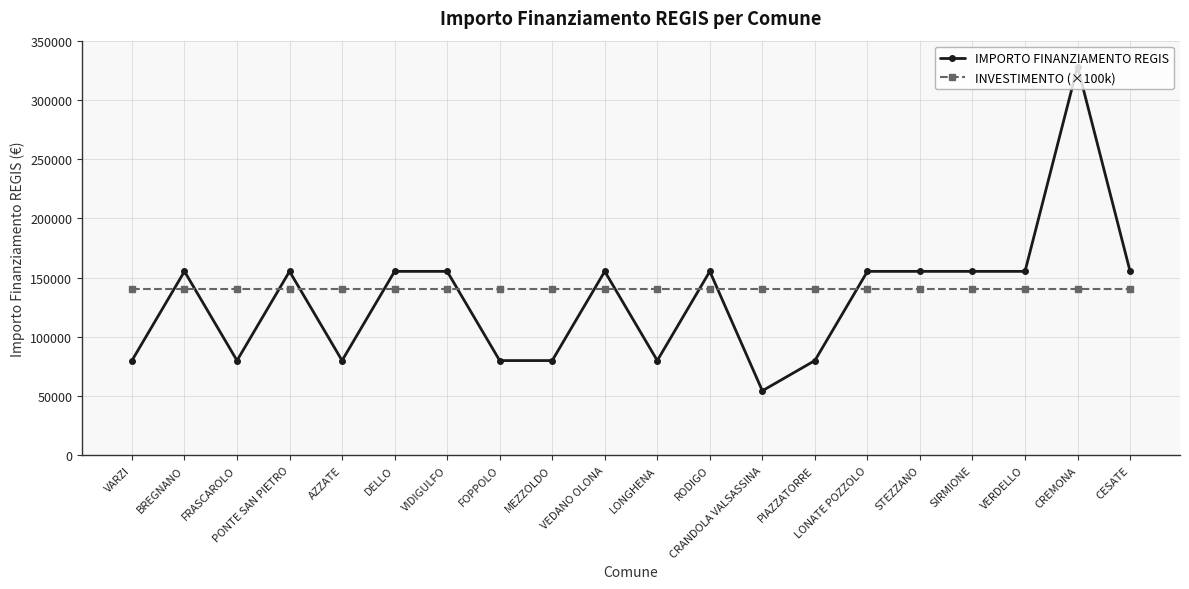

Which series has the widest spread of values?

IMPORTO FINANZIAMENTO REGIS